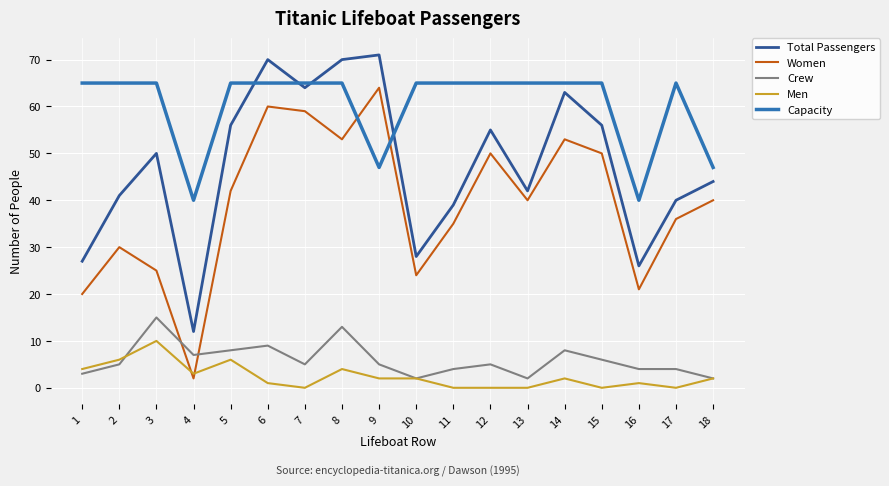

The value of Women at 10 is 6. True or false?

False